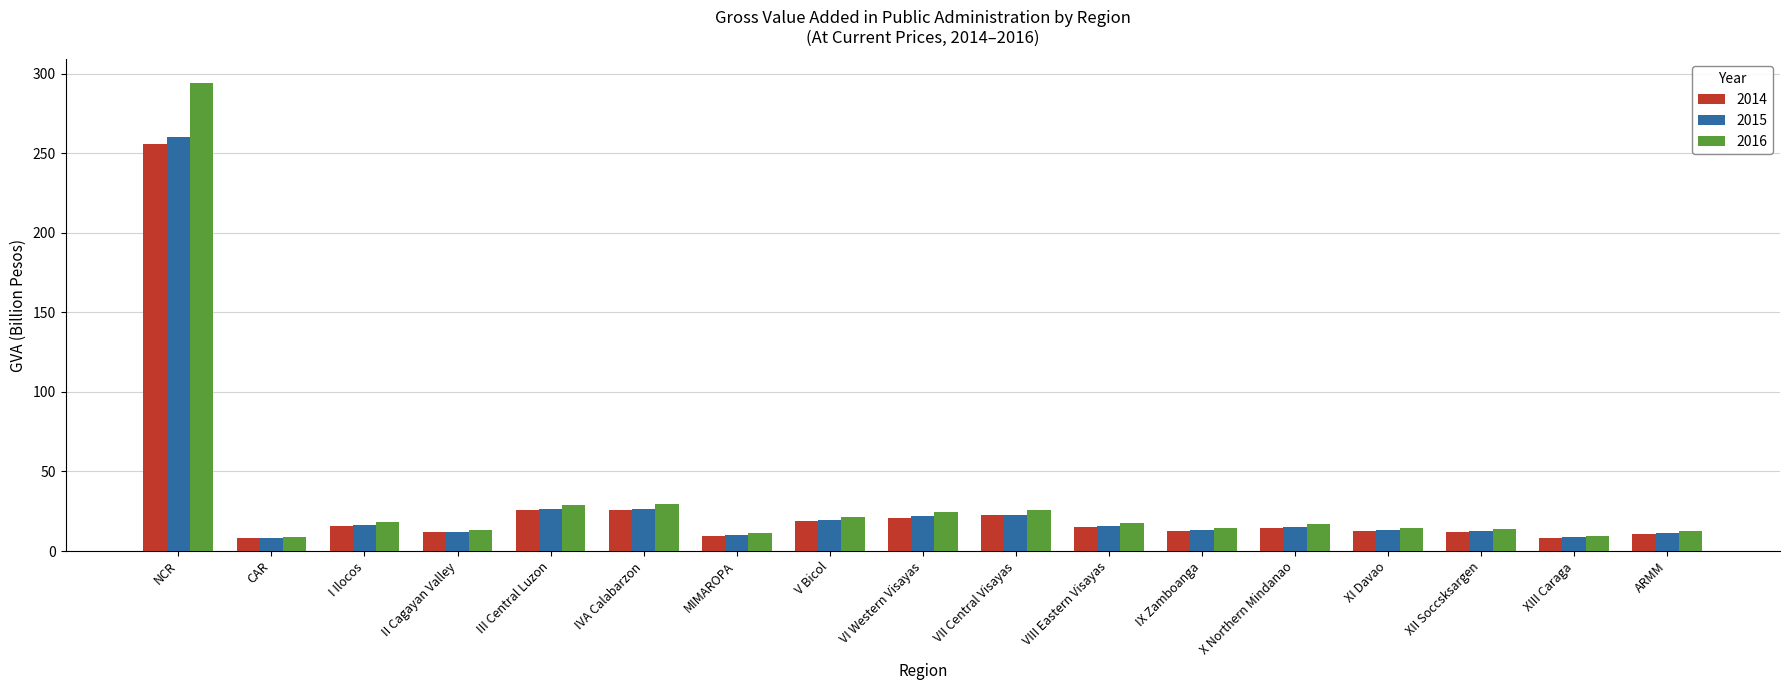

What position from the right is III Central Luzon?

13